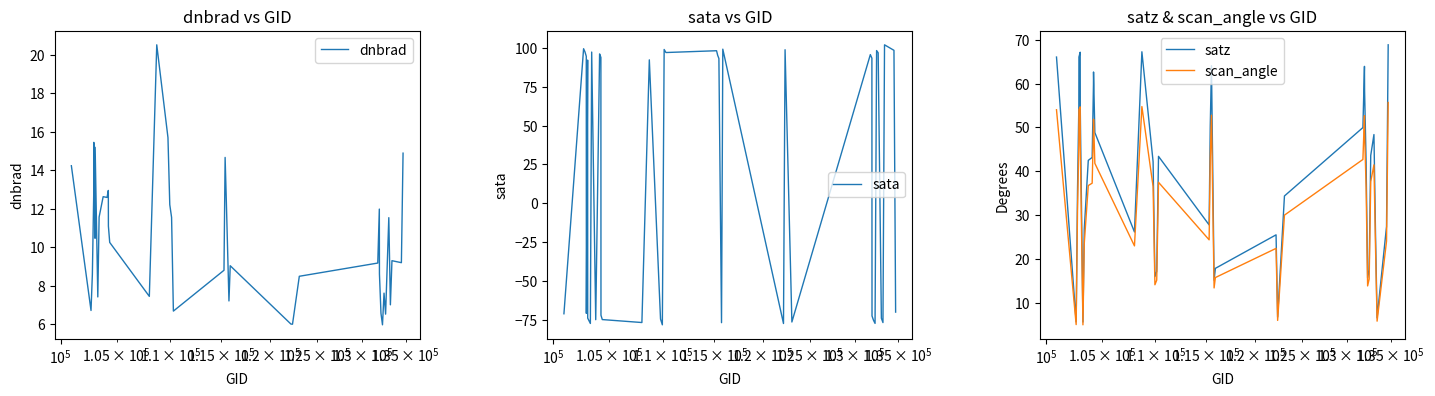

What is the highest value of the scan_angle series?

55.7